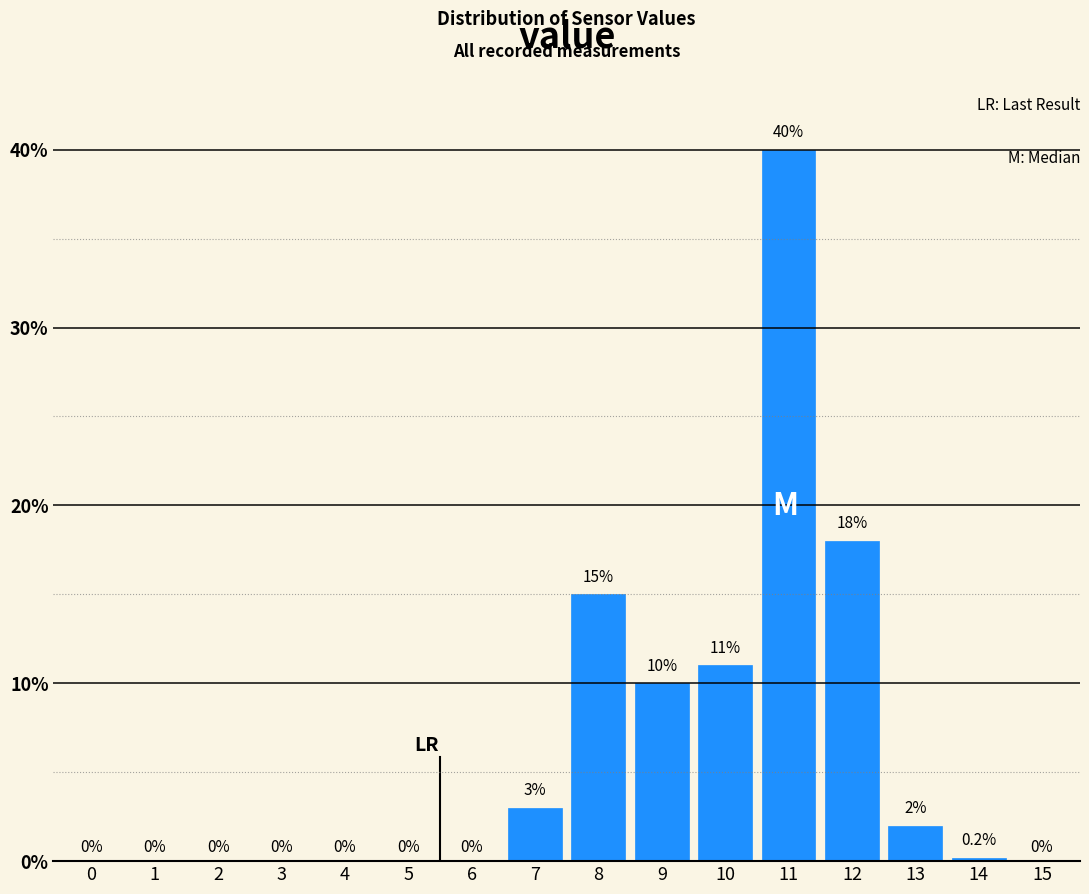

Reading left to right, transcribe all the data shown in this chart.

0=0.0	1=0.0	2=0.0	3=0.0	4=0.0	5=0.0	6=0.0	7=3.0	8=15.0	9=10.0	10=11.0	11=40.0	12=18.0	13=2.0	14=0.2	15=0.0